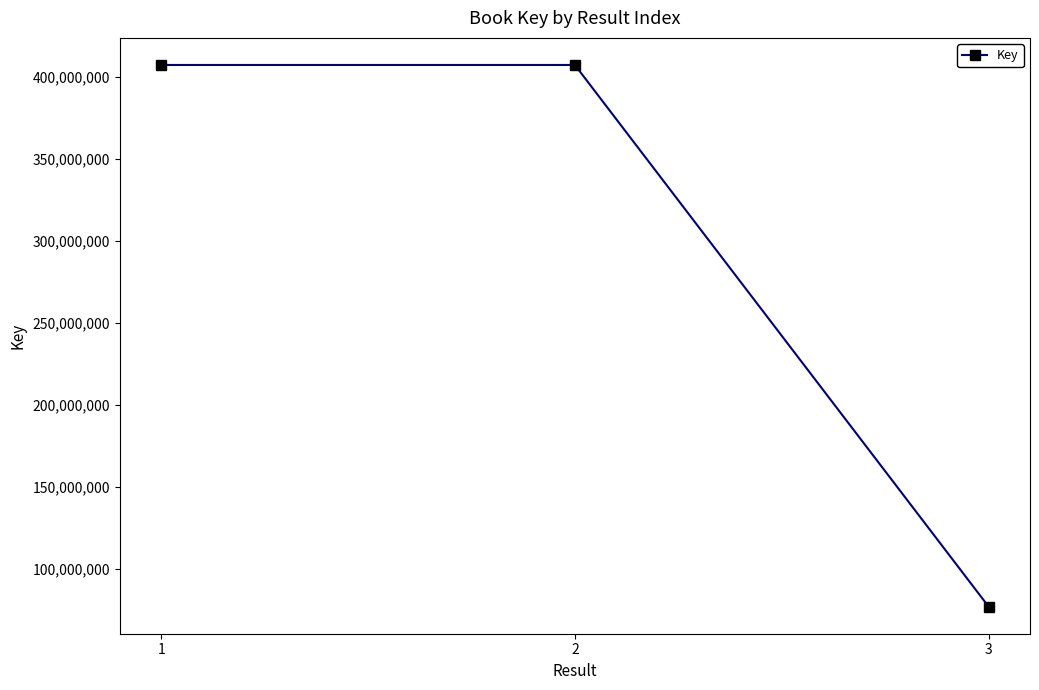

What is the sum of the values at 3 and 2?

484350027